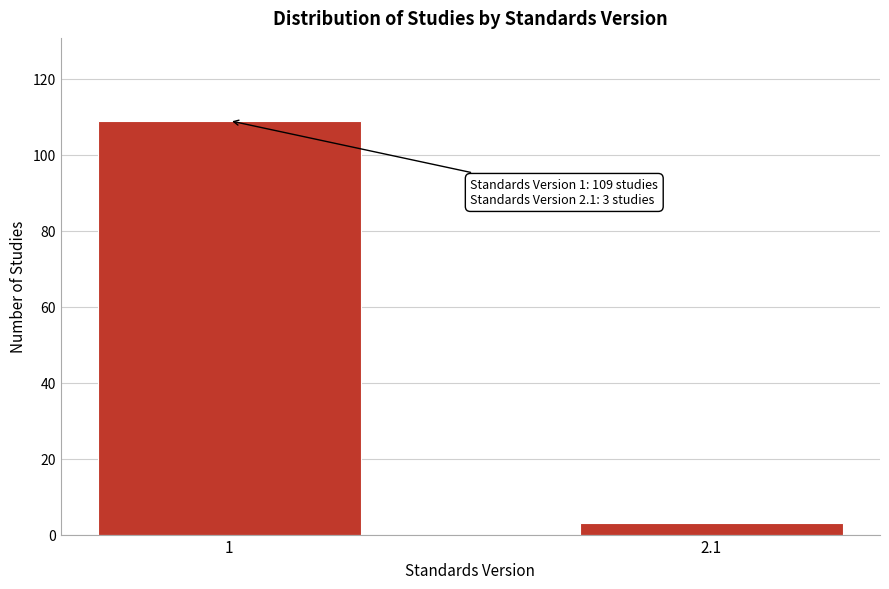

Reading left to right, extract all data points from this chart.

109	3